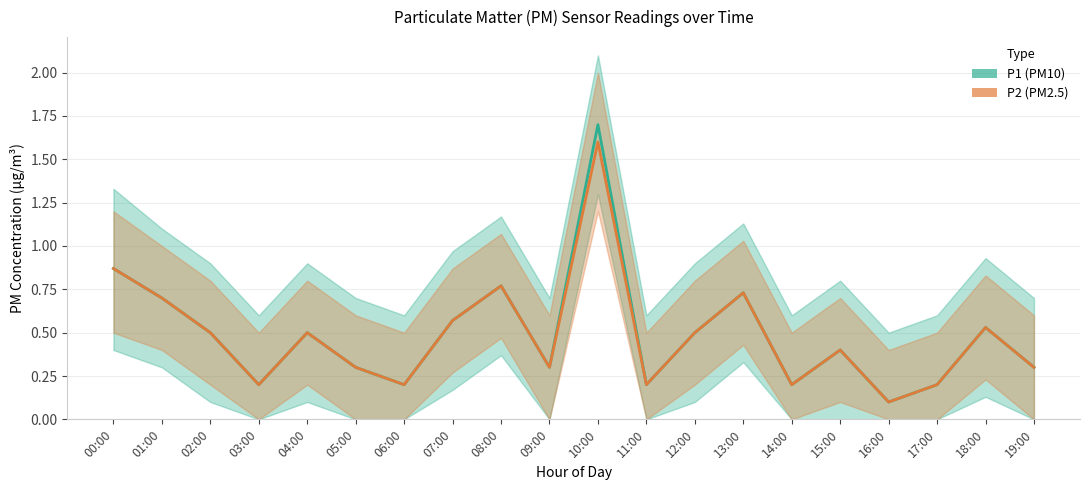

Reading left to right, transcribe all the data shown in this chart.

P1: 0.9	0.7	0.5	0.2	0.5	0.3	0.2	0.6	0.8	0.3	1.7	0.2	0.5	0.7	0.2	0.4	0.1	0.2	0.5	0.3
P2: 0.9	0.7	0.5	0.2	0.5	0.3	0.2	0.6	0.8	0.3	1.6	0.2	0.5	0.7	0.2	0.4	0.1	0.2	0.5	0.3